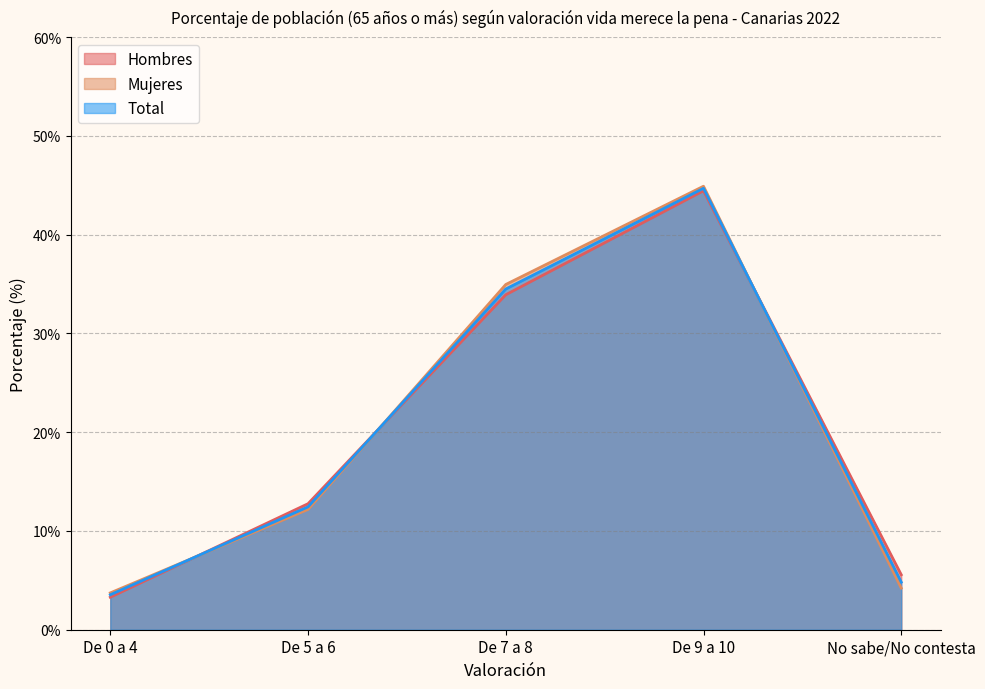

What is the label of the 3rd point from the right?

De 7 a 8